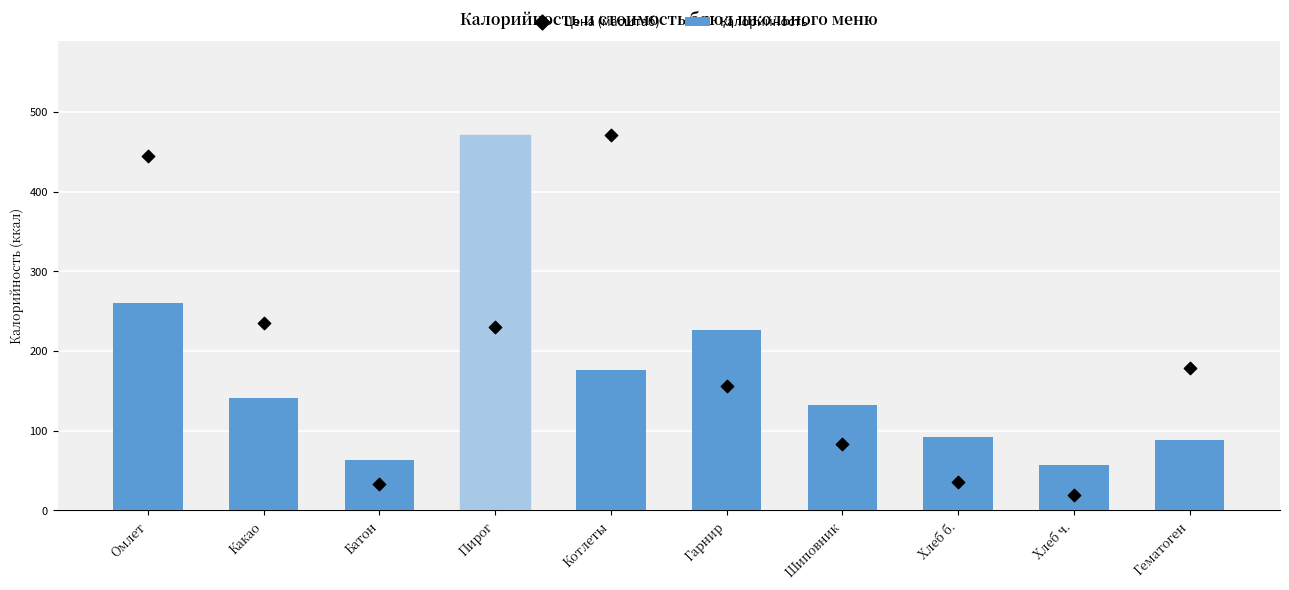

Is the value of Калорийность at Шиповник greater than the value of Цена (масштаб) at Батон?

Yes